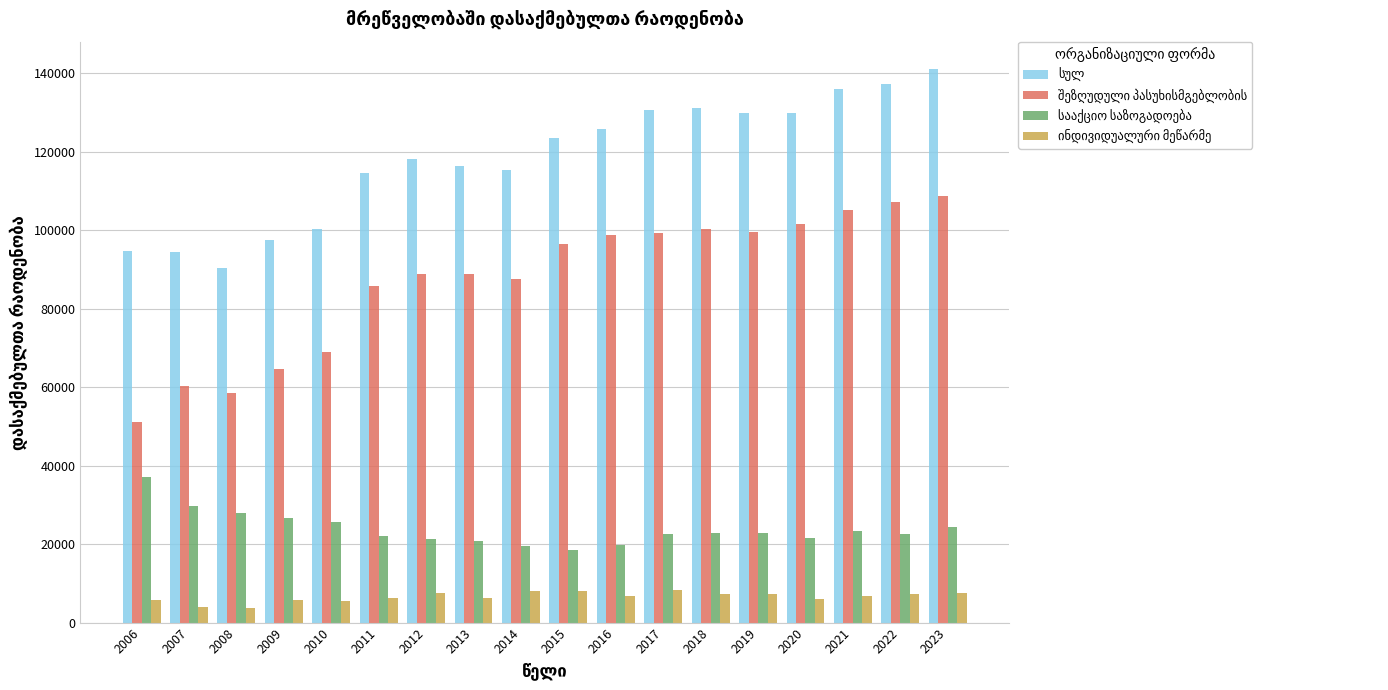

What is the greatest value displayed?

141009